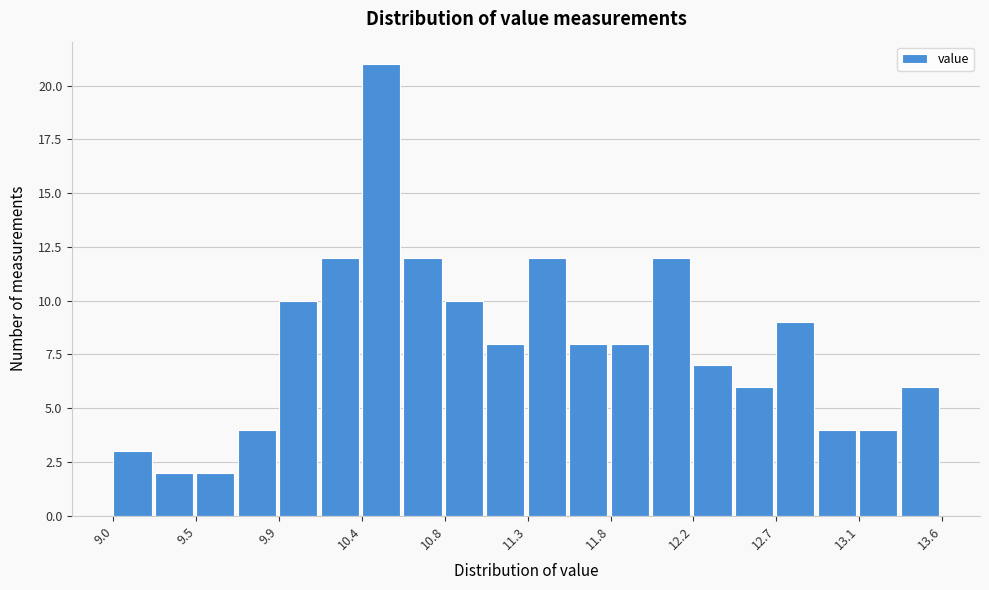

Reading left to right, transcribe this chart: for each bar, give the range it covers on the x-axis and its height. Neither the bar edges nor the heights are printed on the chart, so give them approximately, as read against the axes.

9.00 to 9.23: 3
9.23 to 9.46: 2
9.46 to 9.69: 2
9.69 to 9.92: 4
9.92 to 10.15: 10
10.15 to 10.38: 12
10.38 to 10.61: 21
10.61 to 10.84: 12
10.84 to 11.07: 10
11.07 to 11.30: 8
11.30 to 11.53: 12
11.53 to 11.76: 8
11.76 to 11.99: 8
11.99 to 12.22: 12
12.22 to 12.45: 7
12.45 to 12.68: 6
12.68 to 12.91: 9
12.91 to 13.14: 4
13.14 to 13.37: 4
13.37 to 13.60: 6